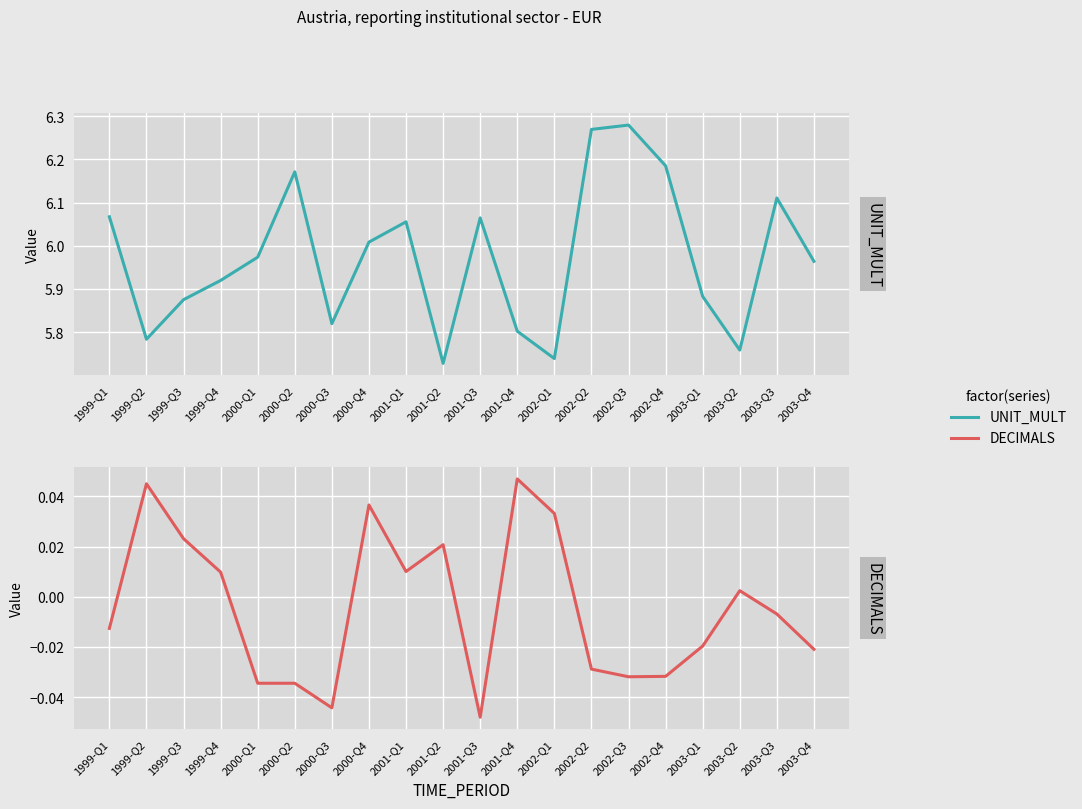

Which series has the widest spread of values?

UNIT_MULT